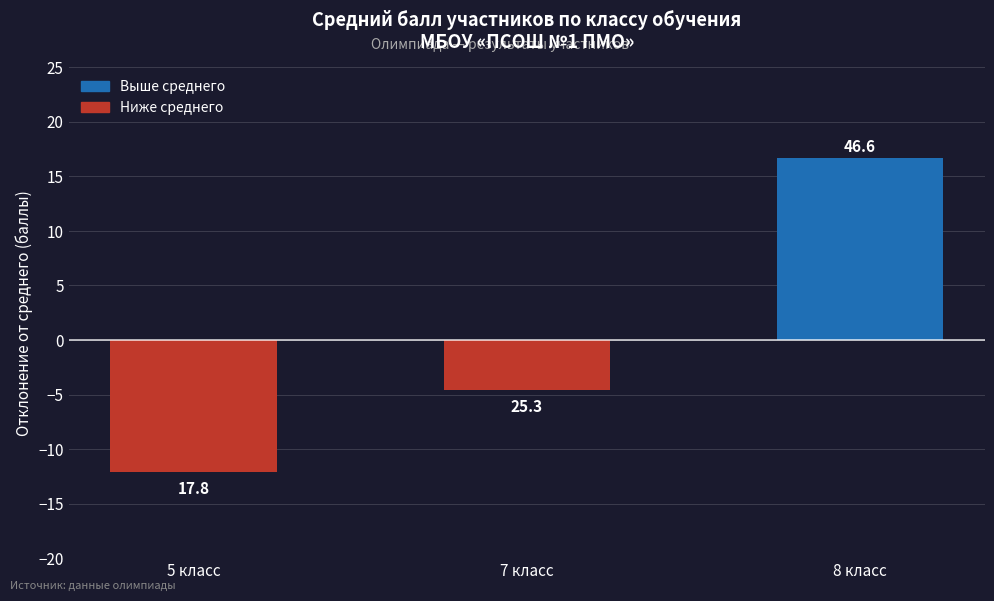

What is the change in value from 5 класс to 7 класс?

+7.5